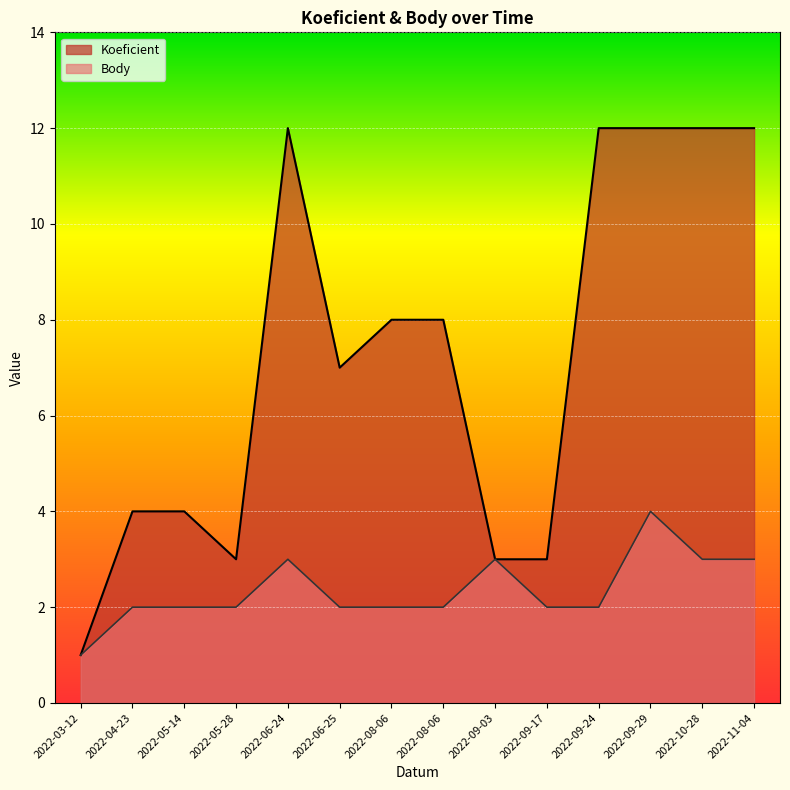

What is the value of the Body point at the 12th from the left?

4